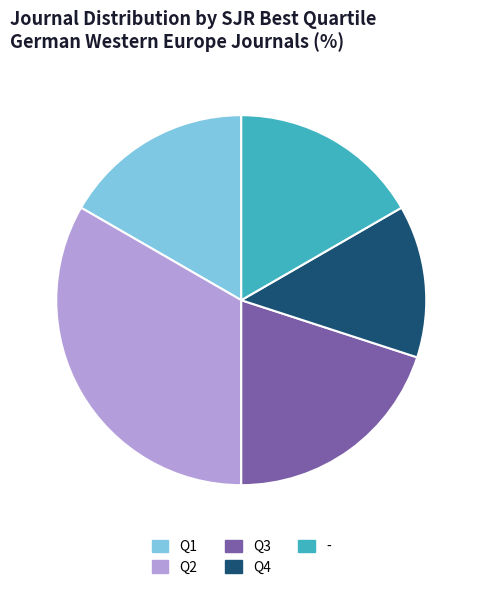

Do Q4 and - together represent more than half of the pie?

No